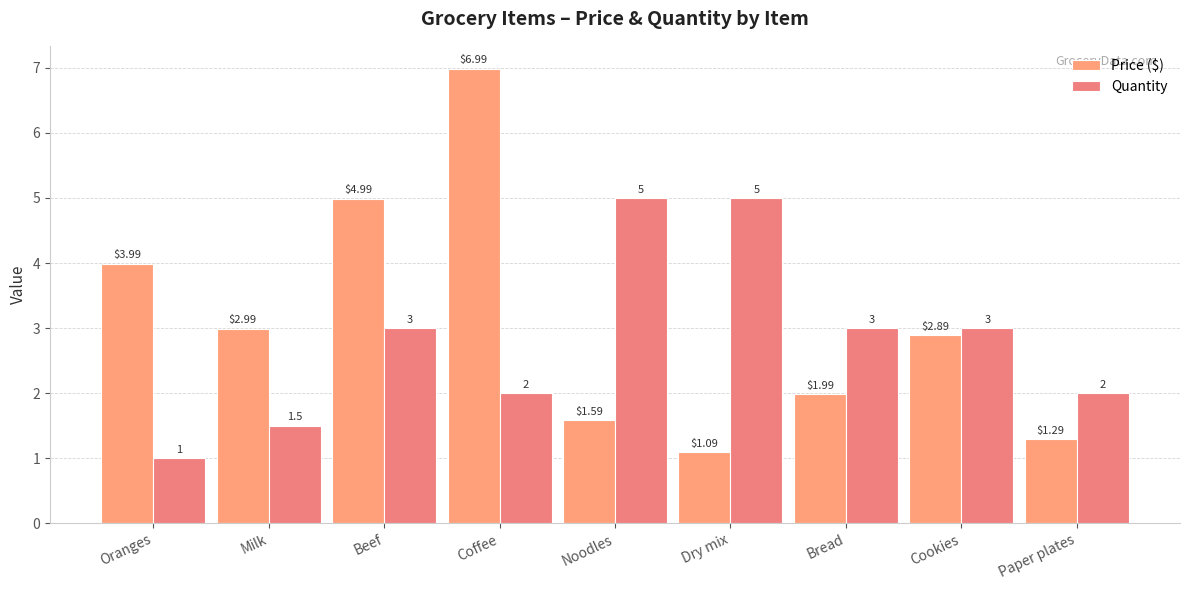

Reading left to right, extract all data points from this chart.

Price ($): Oranges=4.0	Milk=3.0	Beef=5.0	Coffee=7.0	Noodles=1.6	Dry mix=1.1	Bread=2.0	Cookies=2.9	Paper plates=1.3
Quantity: Oranges=1.0	Milk=1.5	Beef=3.0	Coffee=2.0	Noodles=5.0	Dry mix=5.0	Bread=3.0	Cookies=3.0	Paper plates=2.0